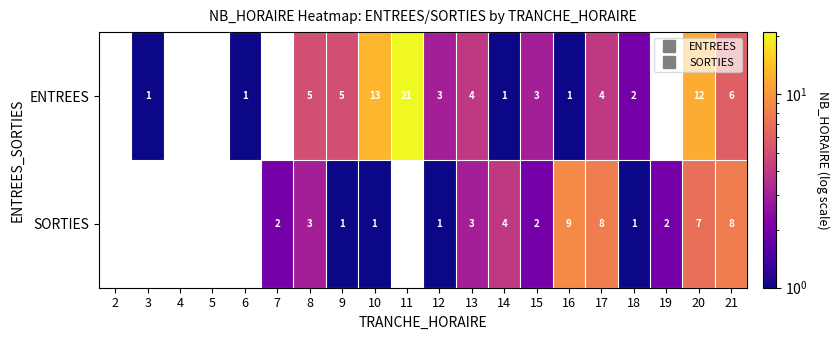

Which has a higher value, 18 or 10?

10